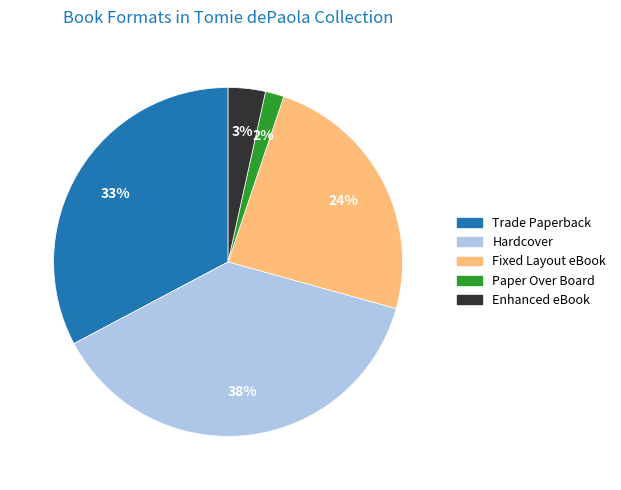

Combined, do Hardcover and Paper Over Board account for over 50%?

No